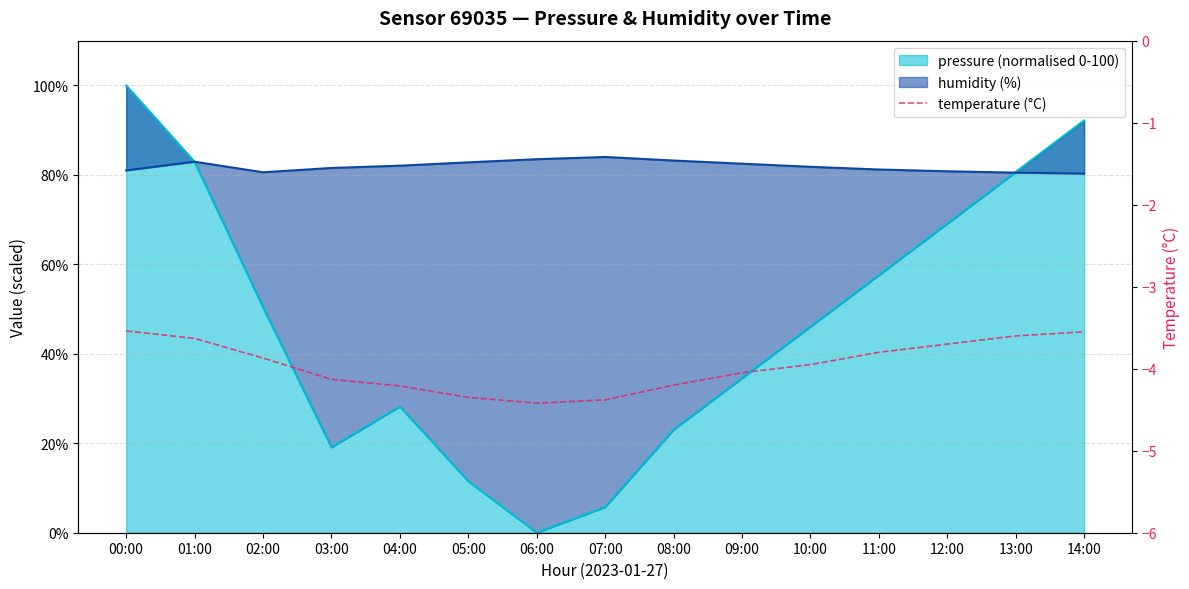

Reading left to right, what are all the values shown in this chart?

-3.5	-3.6	-3.9	-4.1	-4.2	-4.3	-4.4	-4.4	-4.2	-4.0	-4.0	-3.8	-3.7	-3.6	-3.5